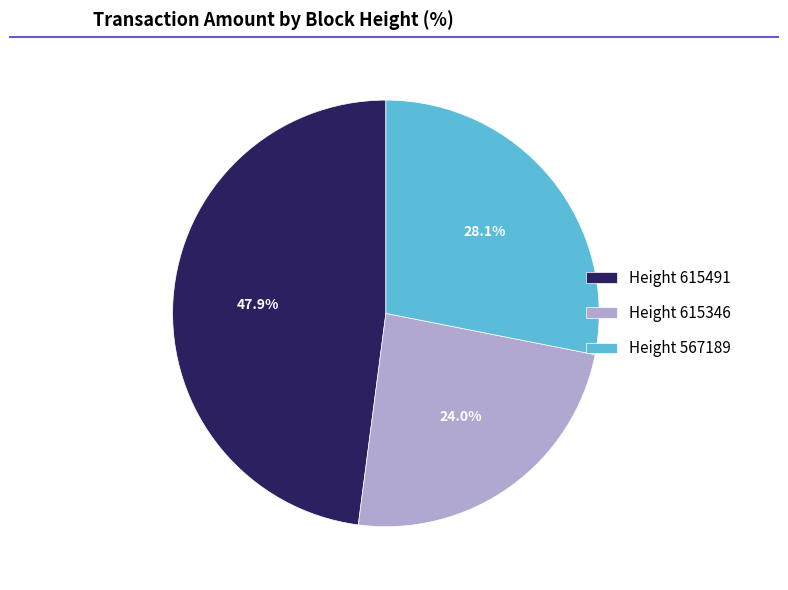

Between Height 615346 and Height 615491, which is larger?

Height 615491